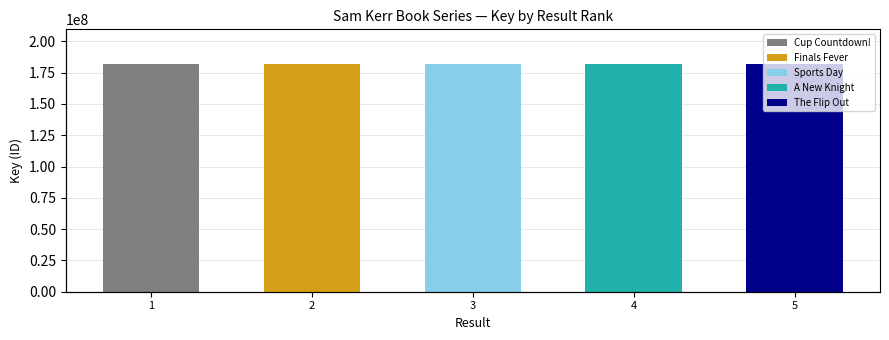

What is the sum of the values at 4 and 1?

364469196